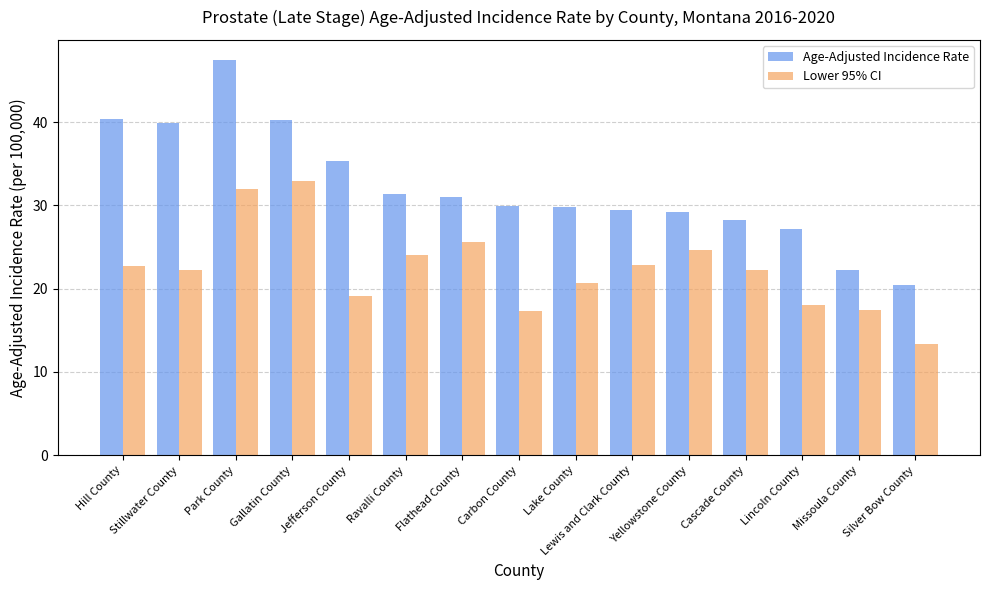

What is the label of the 9th bar from the left?

Lake County